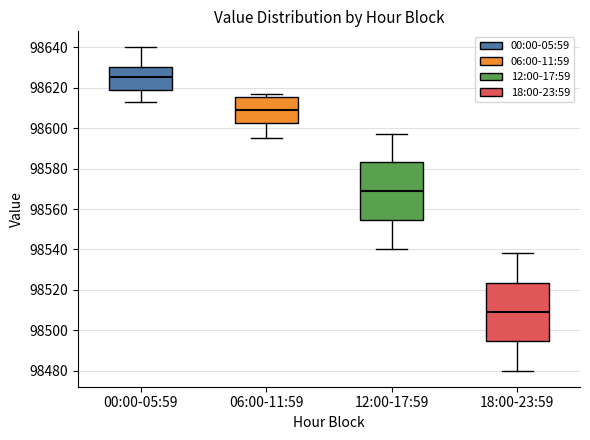

Where does the median line of the box for 00:00-05:59 sit on the y-axis? The values are not printed on the chart, so give them approximately, as read against the axis.

98626